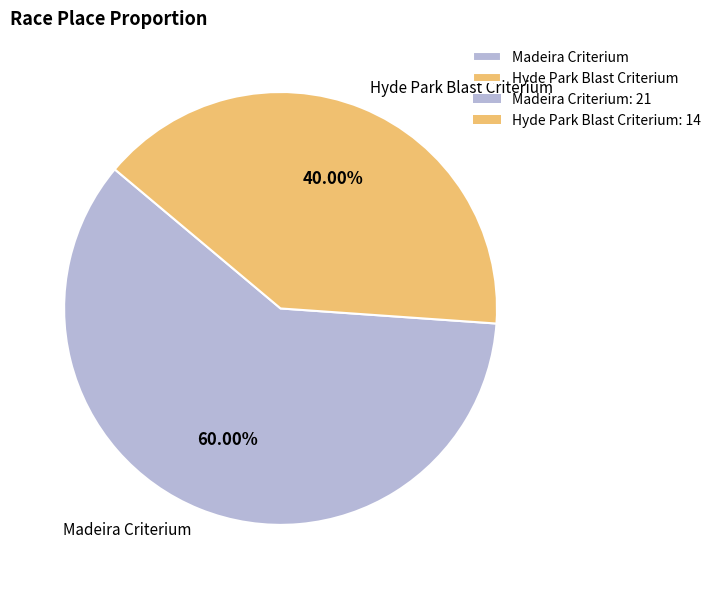

To the nearest percent, what is the difference between the Madeira Criterium and Hyde Park Blast Criterium slice percentages?

20%